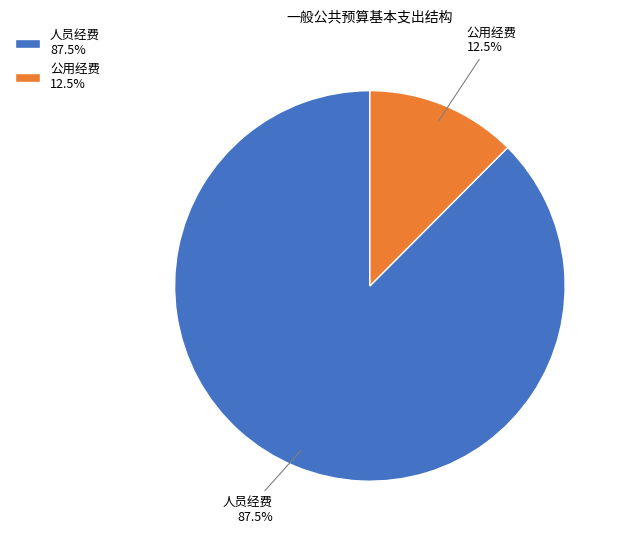

True or false: 公用经费 accounts for 20% of the total.

False